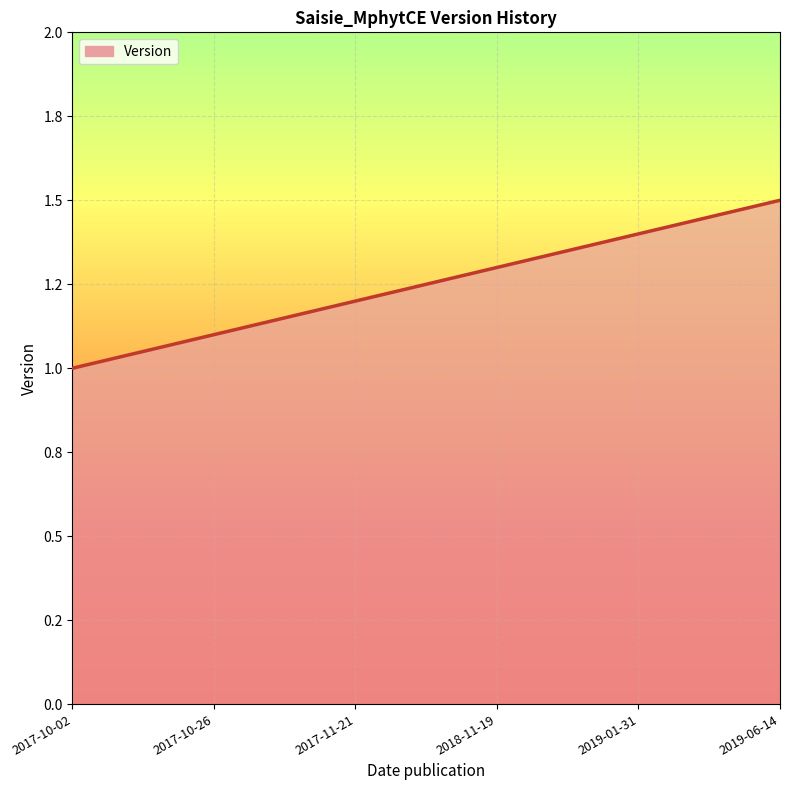

What is the sum of all values?

7.5